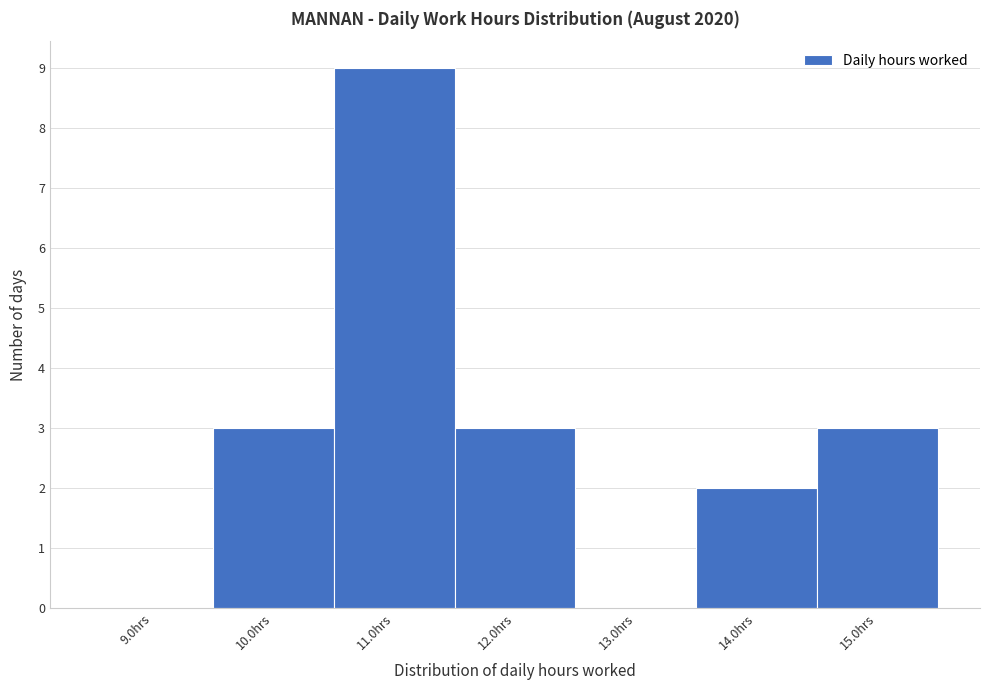

Reading left to right, transcribe this chart: for each bar, give the range it covers on the x-axis and its height. The values are not printed on the chart, so give them approximately, as read against the axis.

8.5 to 9.5: 0
9.5 to 10.5: 3
10.5 to 11.5: 9
11.5 to 12.5: 3
12.5 to 13.5: 0
13.5 to 14.5: 2
14.5 to 15.5: 3